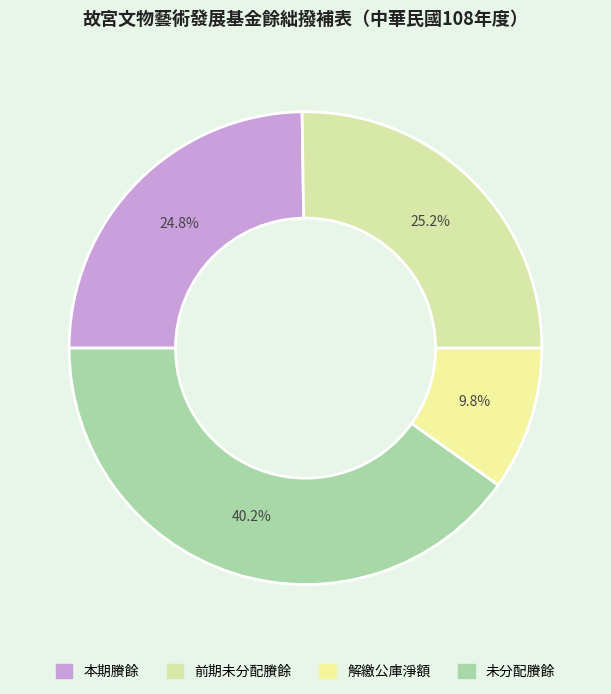

What is the ratio of the value at 本期賸餘 to the value at 前期未分配賸餘?

1.0